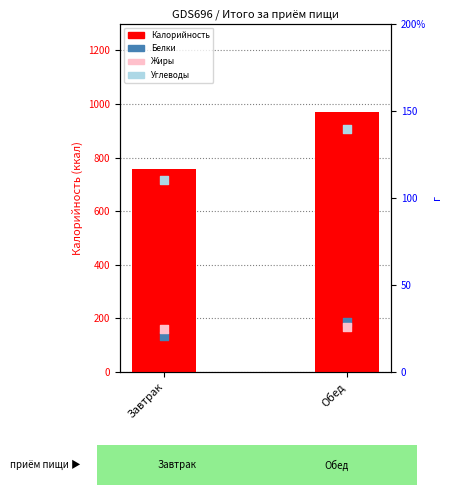

Which series contains the highest Y value?

Калорийность